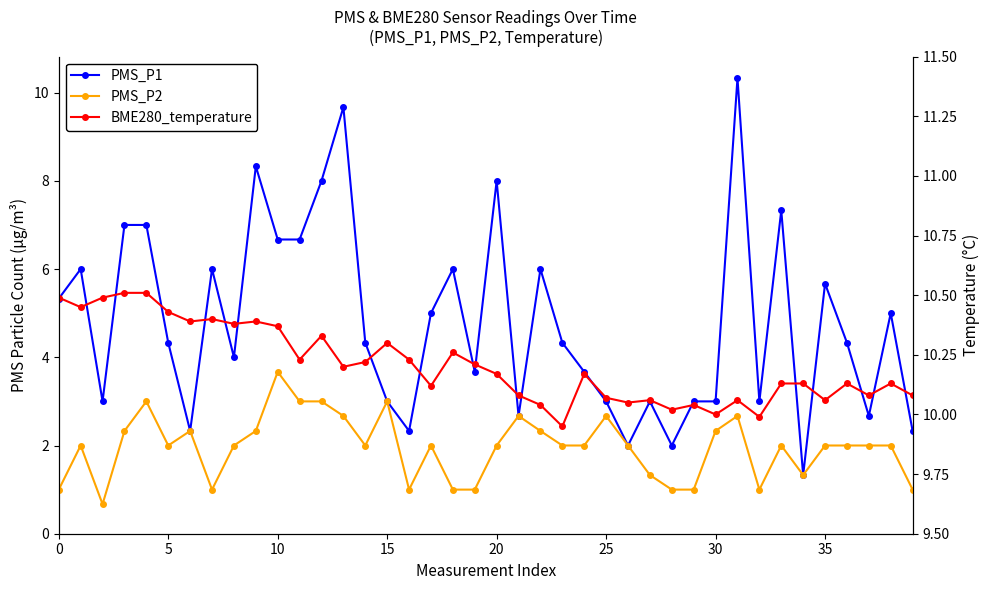

Rank the series at 32 from lowest to highest value.

PMS_P2, PMS_P1, BME280_temperature